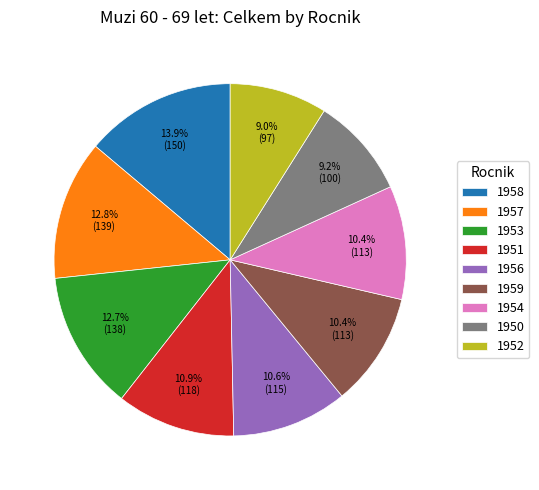

Which has a higher value, 1957 or 1959?

1957